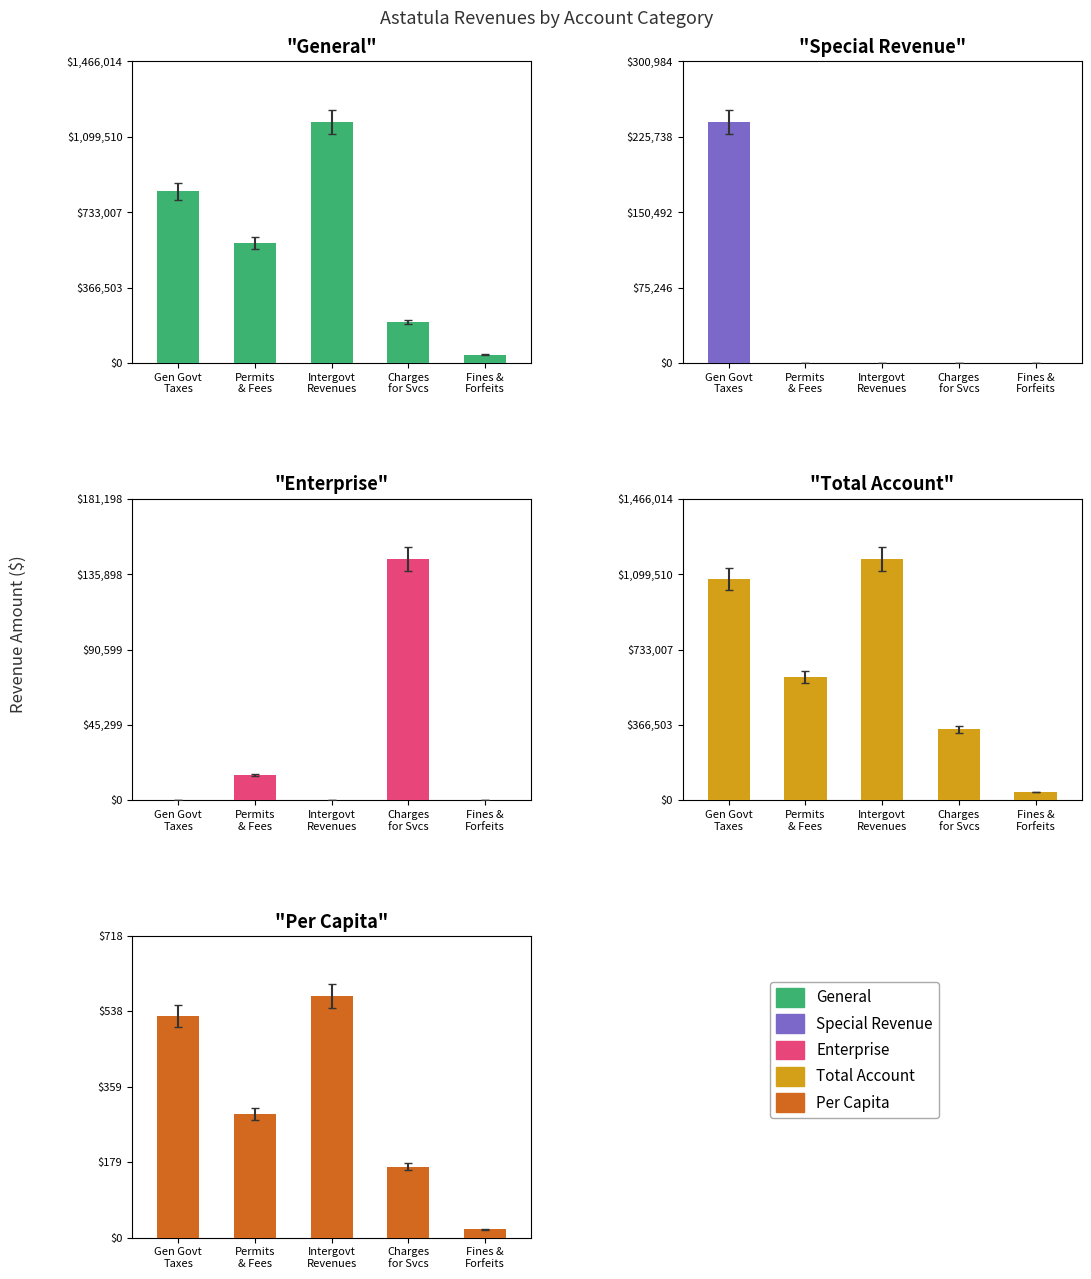

At how many categories does at least one series exceed 601949?

2